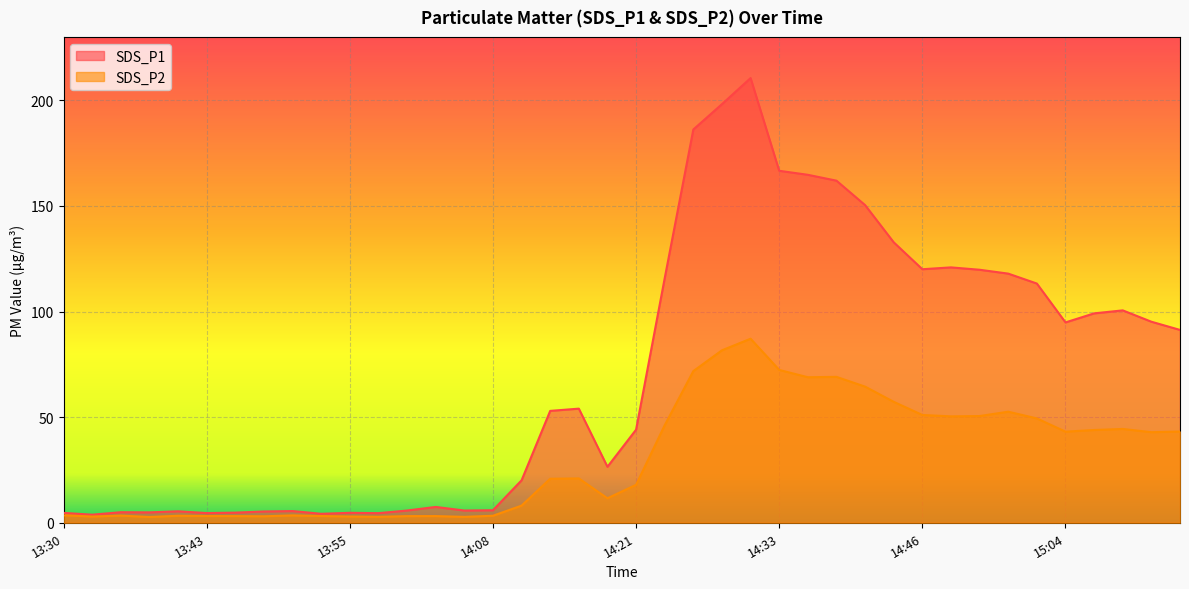

List the series in order of their overall mean, lowest first.

SDS_P2, SDS_P1